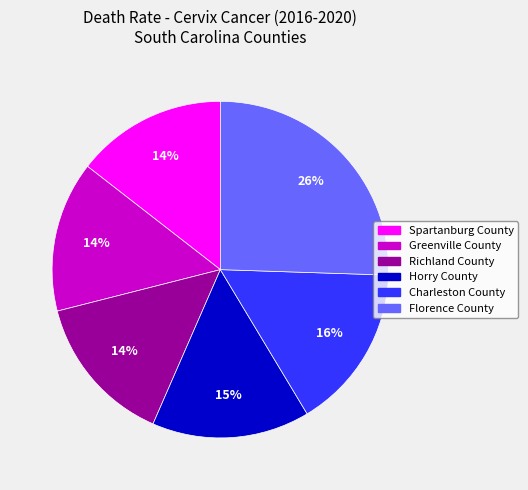

To the nearest percent, what is the average slice percentage?

17%